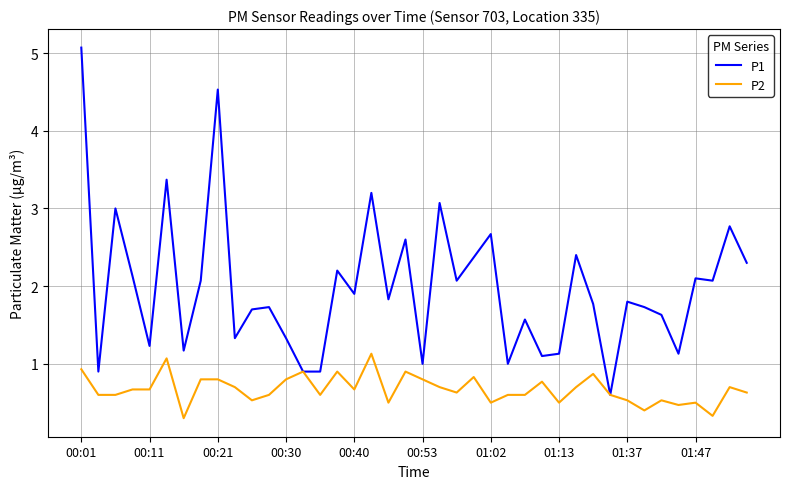

What is the minimum value for P1?

0.6